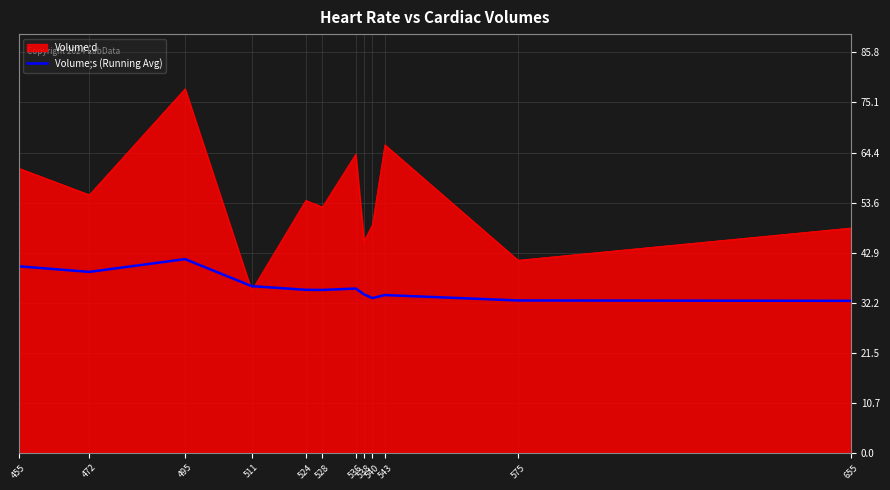

Rank the series by their average value, from lowest to highest.

Volume;s (Running Avg), Volume;d